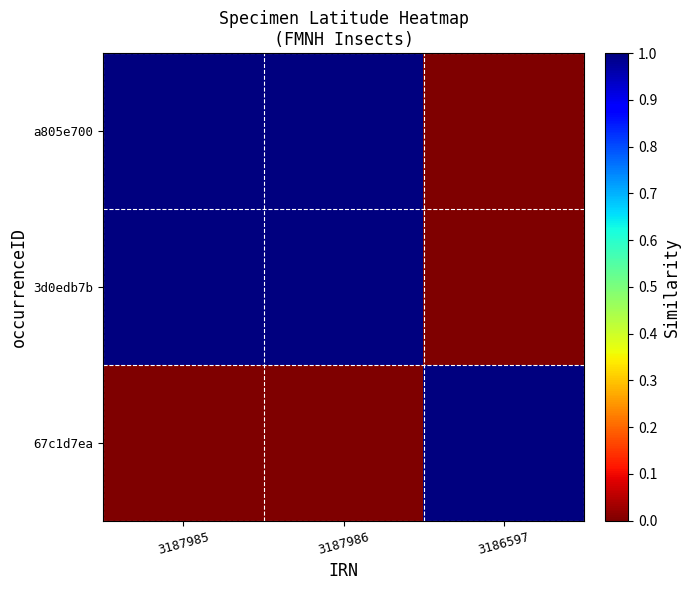

Which has a higher value, 3187986 or 3186597?

3187986